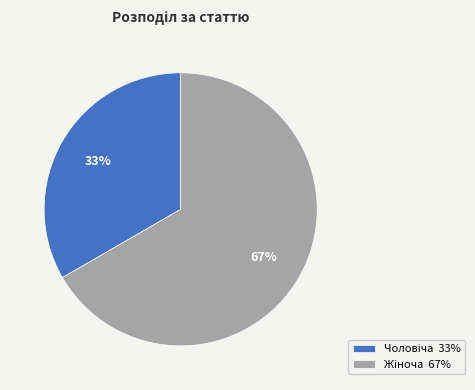

Is there a majority slice in this chart?

Yes